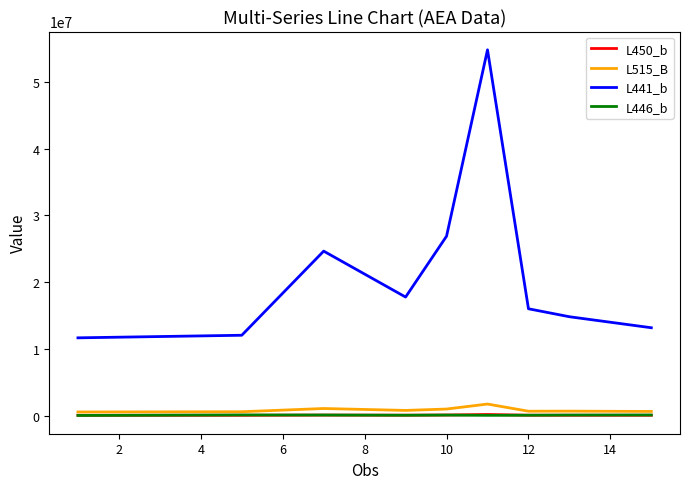

What is the difference between the maximum and second lowest values in the L515_B series?

1152219